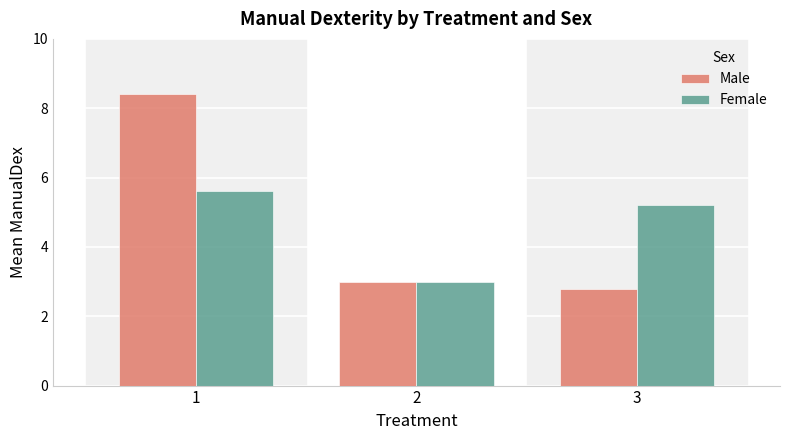

Which series changed the most between 2 and 3?

Female